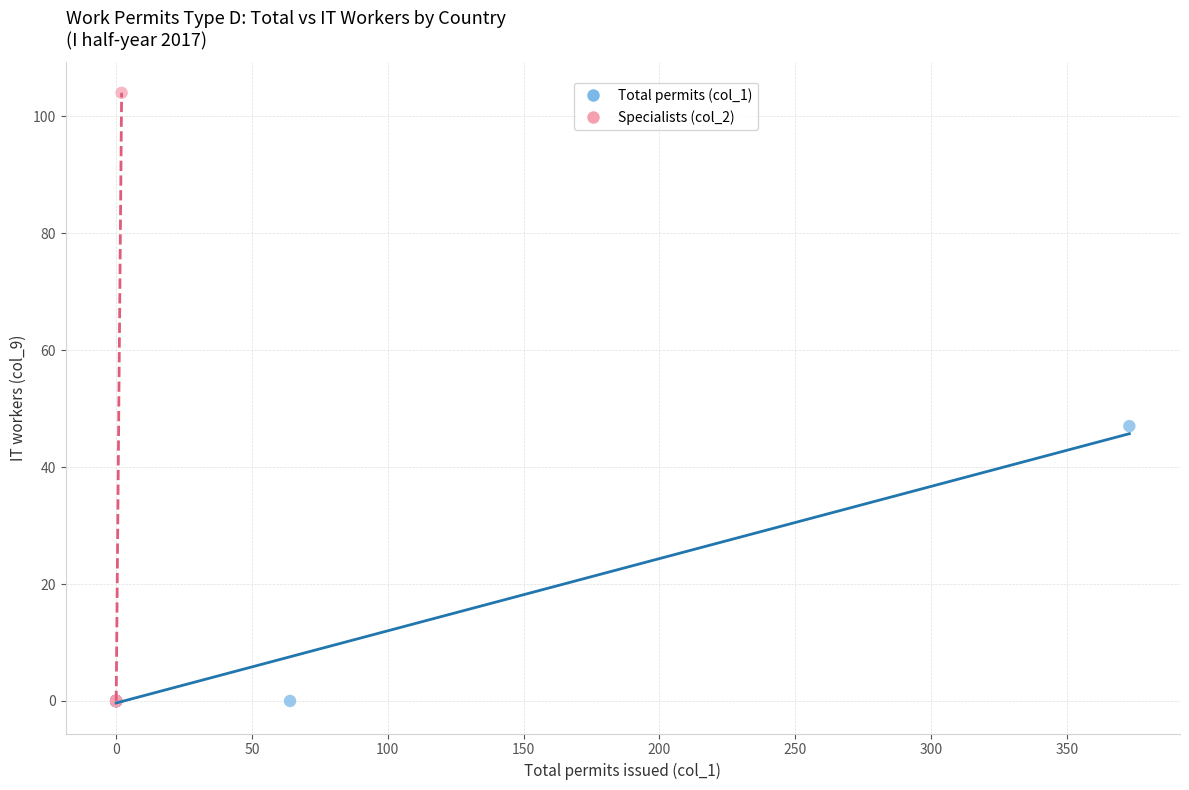

Which series has the largest Y range (max minus min)?

Specialists (col_2)